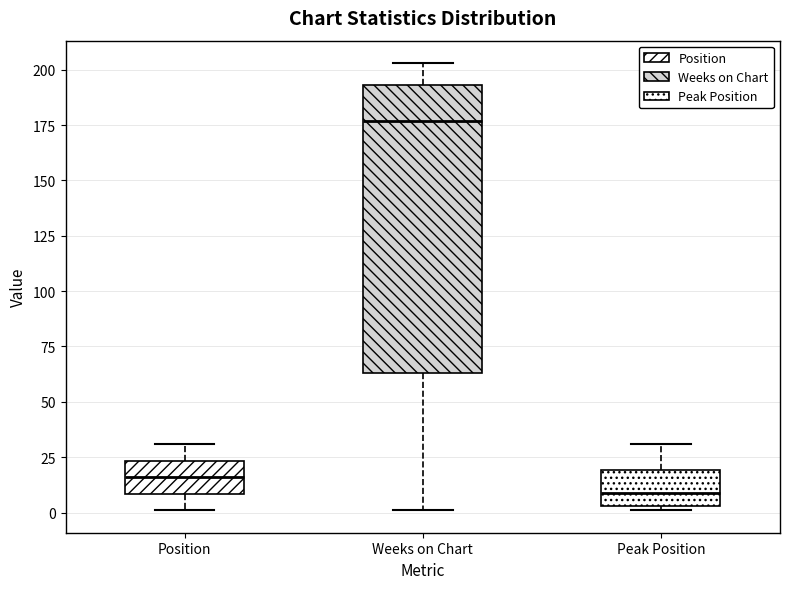

Comparing the boxes themselves (not the whiskers), which one is the tallest?

Weeks on Chart